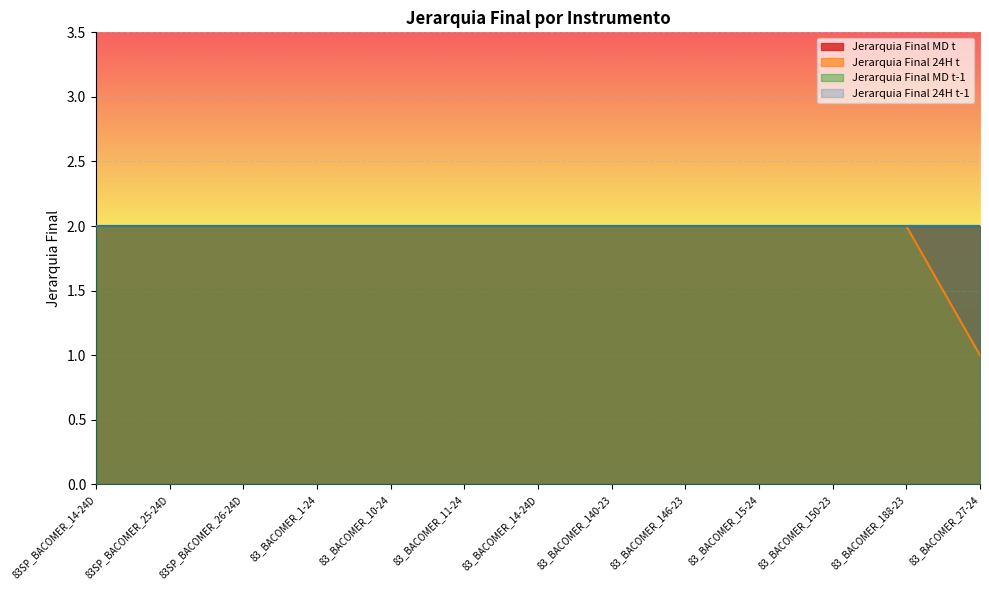

Which has a higher value, 83_BACOMER_14-24D or 83_BACOMER_150-23?

83_BACOMER_14-24D